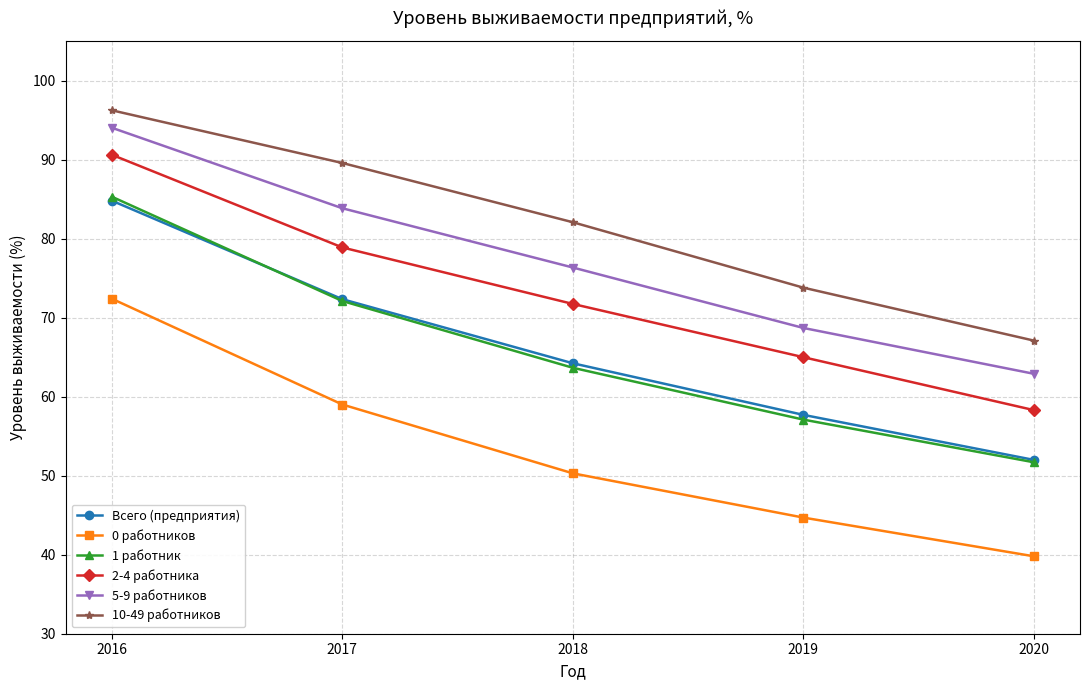

List the labels in order of 10-49 работников value, largest first.

2016, 2017, 2018, 2019, 2020